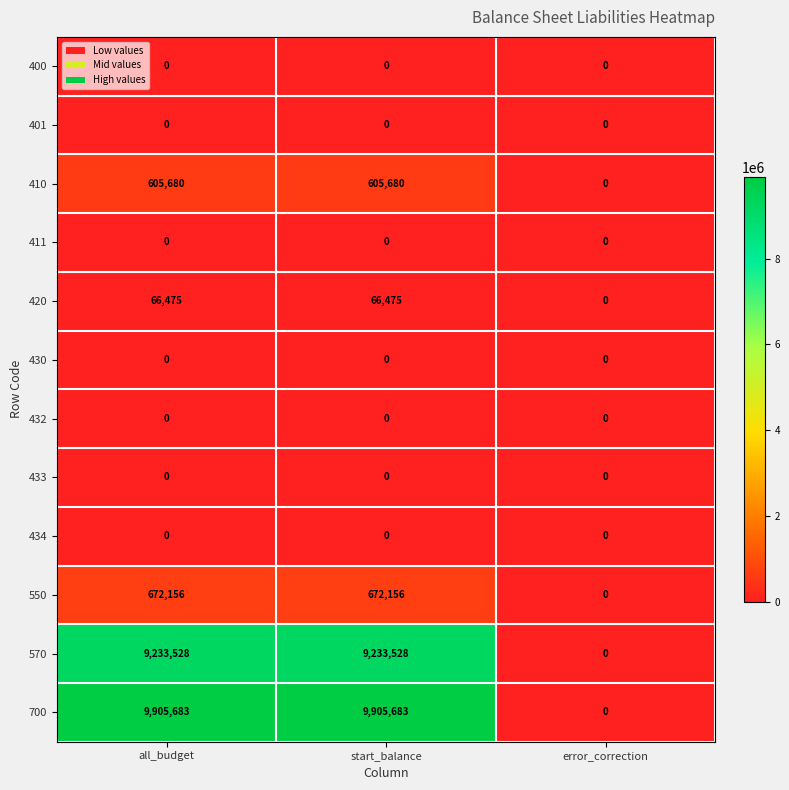

Which series has the largest total across all categories?

700